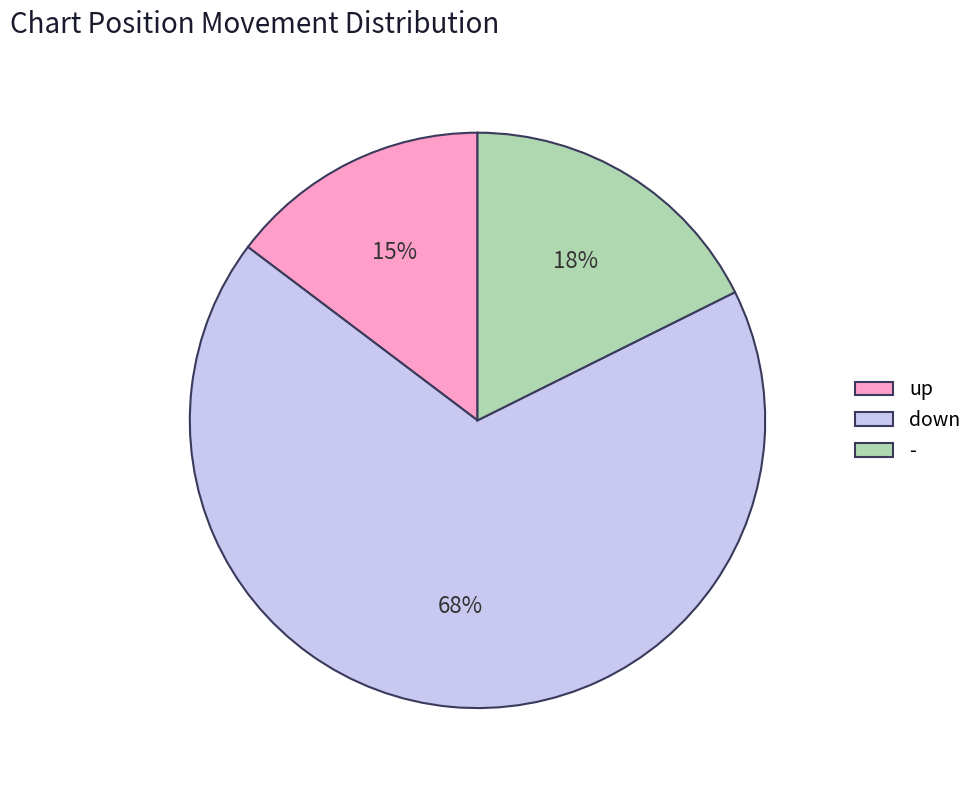

What is the ratio of the value at - to the value at up?

1.2